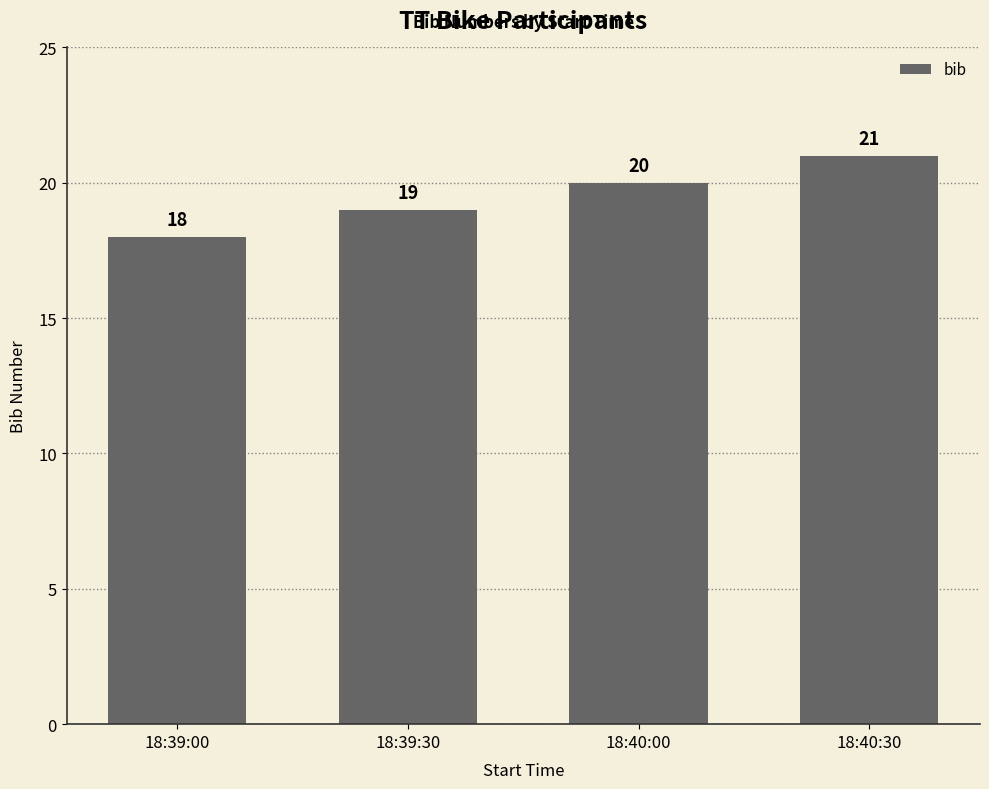

What is the label of the 4th bar from the right?

18:39:00